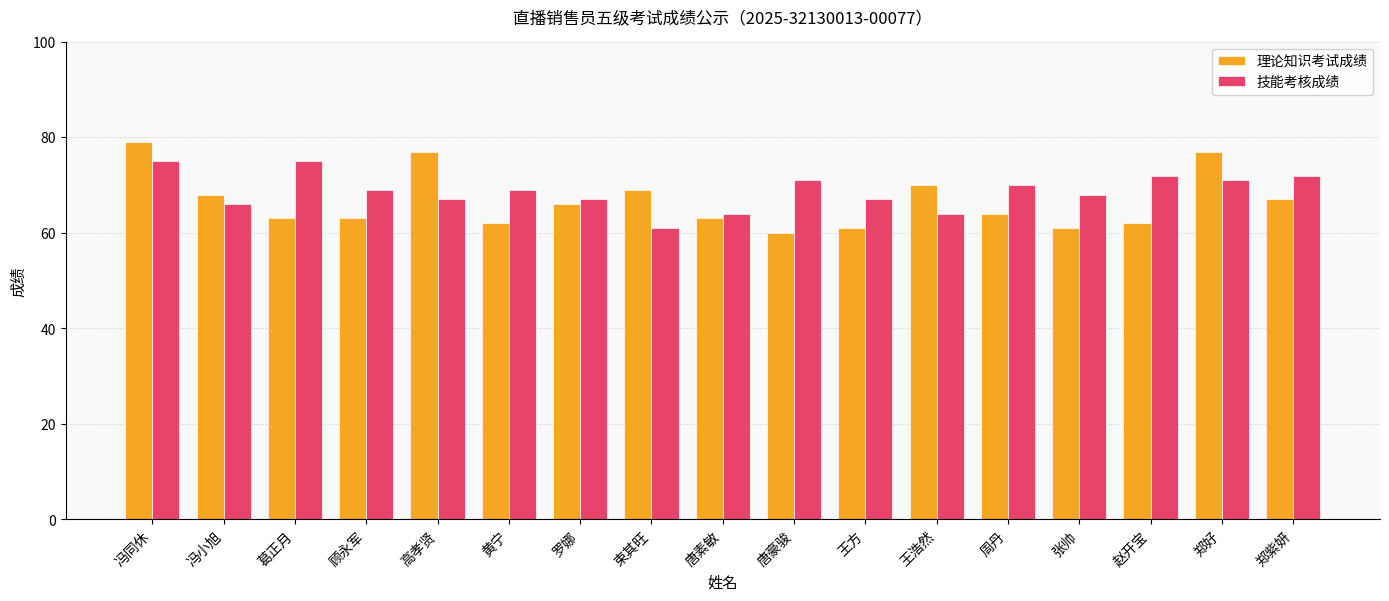

The 技能考核成绩 series shows 71 at 郑好. True or false?

True